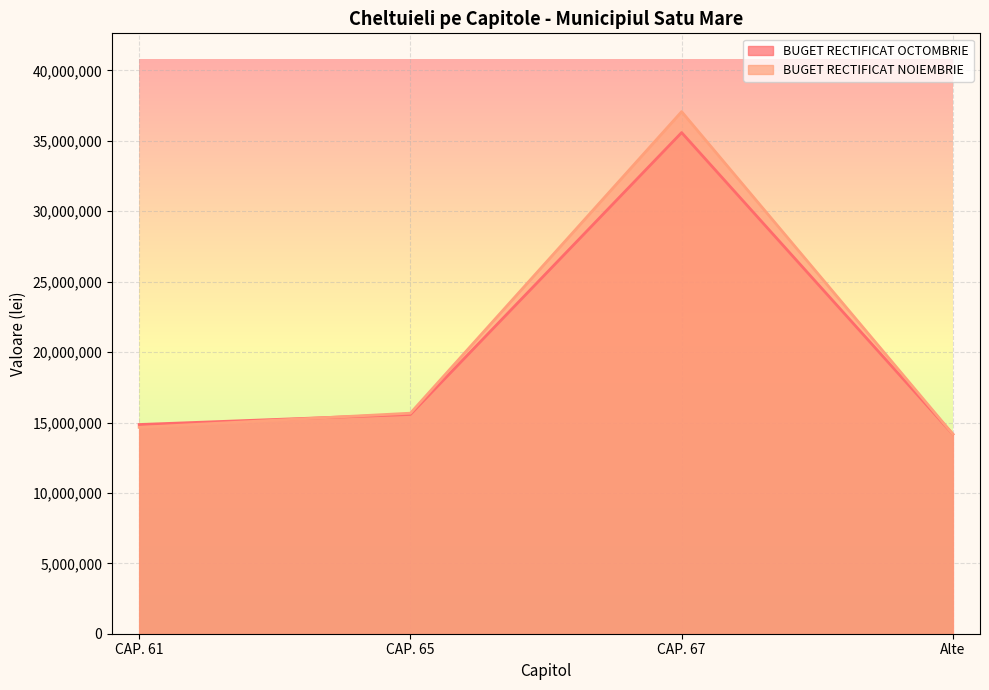

At how many categories does at least one series exceed 32725565?

1